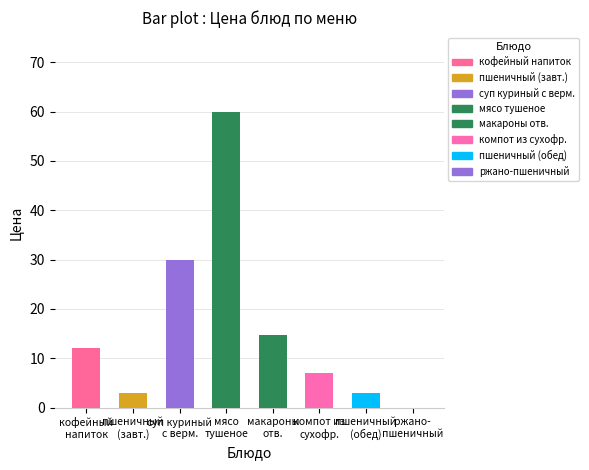

Reading left to right, transcribe all the data shown in this chart.

12.0	3.0	30.0	60.0	14.7	7.0	3.0	0.0